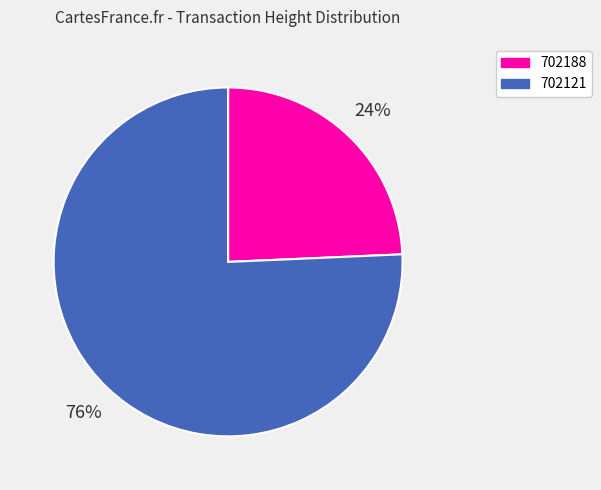

True or false: 702188 accounts for 24% of the total.

True